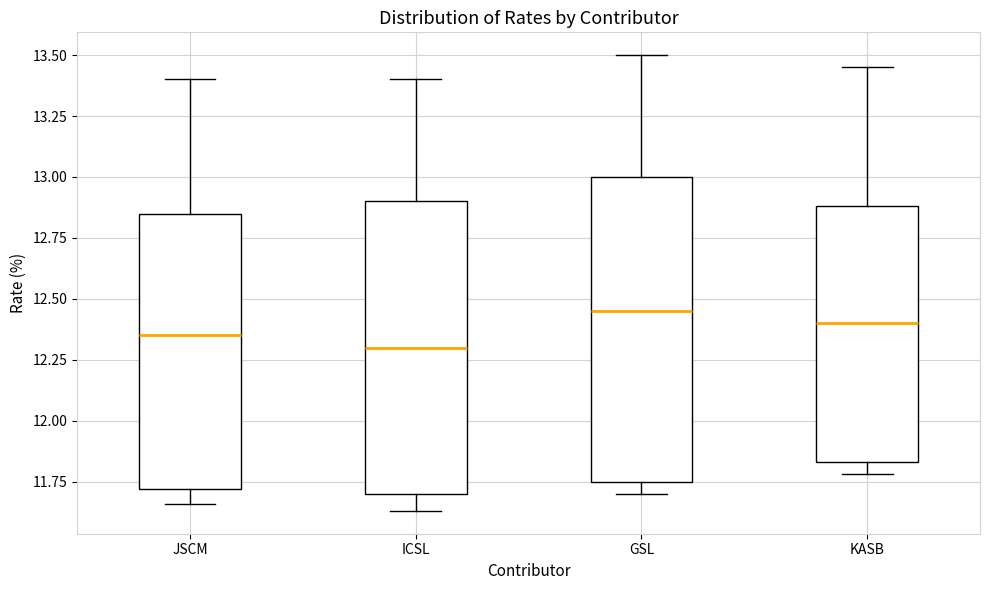

Reading left to right, transcribe this box plot: for each box, give where its median line is, the range the box spans, and where its two whiskers end, as read against the y-axis. The values are not printed on the chart, so give them approximately, as read against the axis.

JSCM: median 12.35, box 11.70 to 12.85, whiskers 11.65 to 13.40
ICSL: median 12.30, box 11.70 to 12.90, whiskers 11.65 to 13.40
GSL: median 12.45, box 11.75 to 13.00, whiskers 11.70 to 13.50
KASB: median 12.40, box 11.85 to 12.90, whiskers 11.80 to 13.45